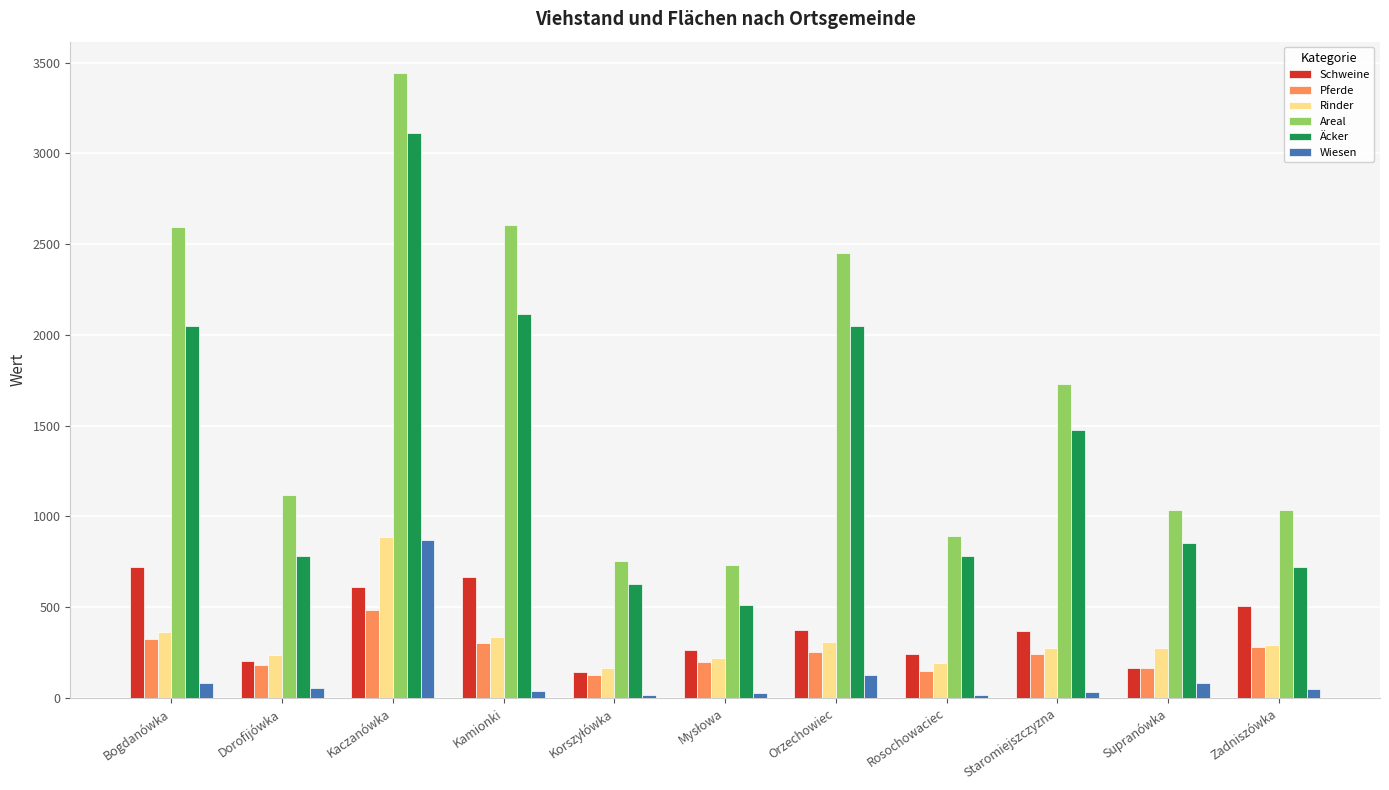

What is the difference between the highest and lowest values at Supranówka?

953